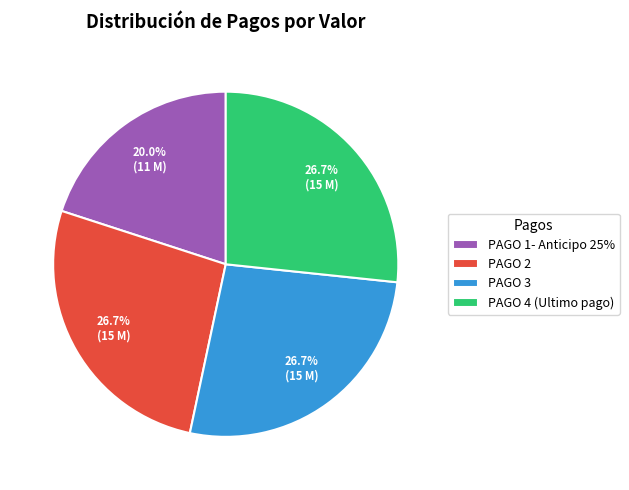

True or false: PAGO 3 accounts for 41% of the total.

False